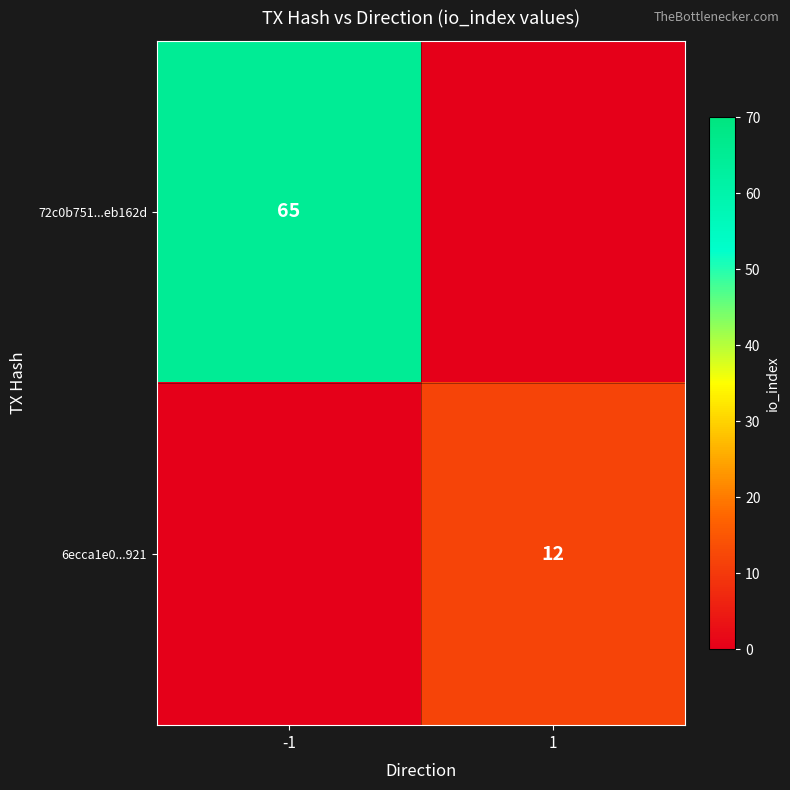

The 6ecca1e0...921 series shows 17 at 1. True or false?

False